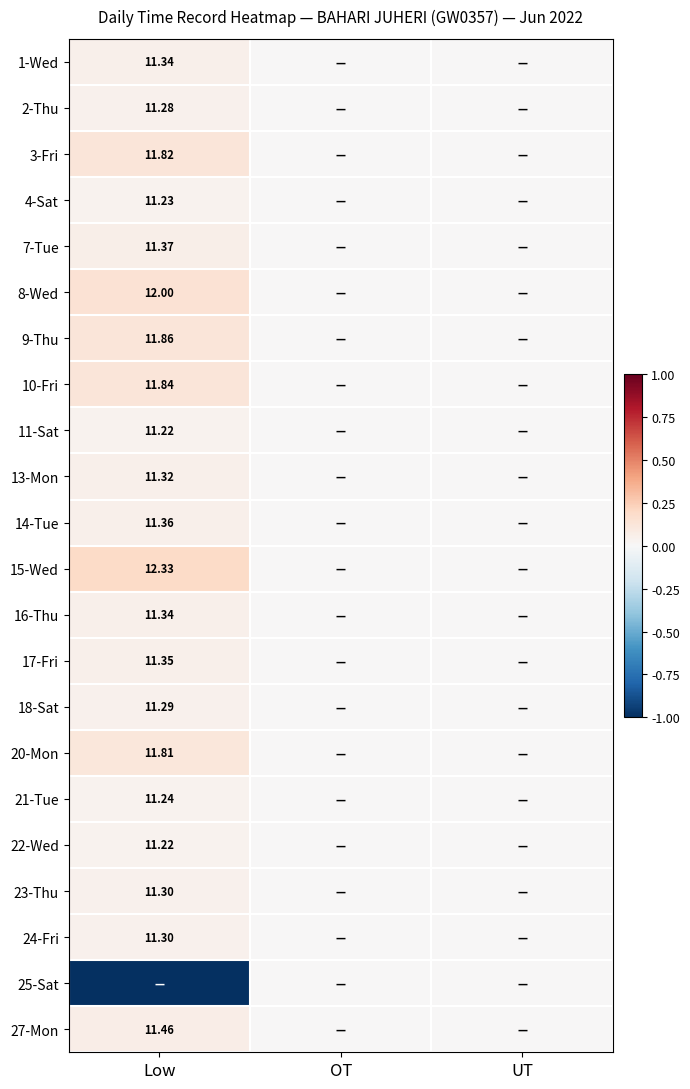

How many values in 23-Thu are above zero?

1